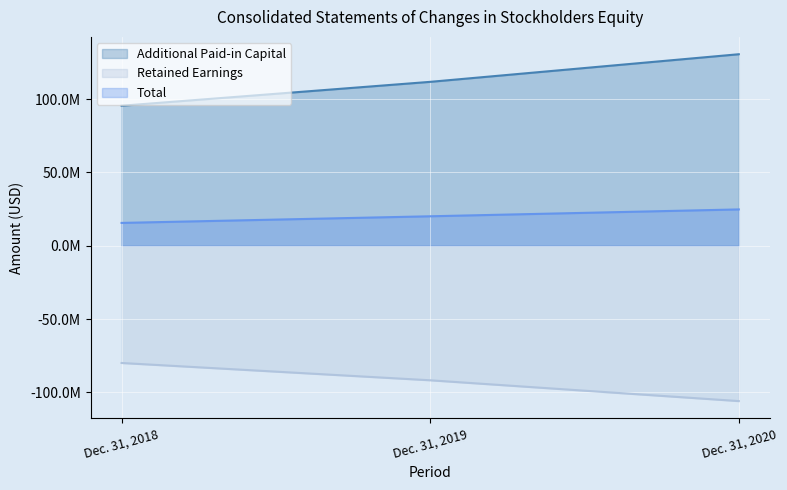

Between Dec. 31, 2018 and Dec. 31, 2019, which series saw the biggest shift?

Additional Paid-in Capital